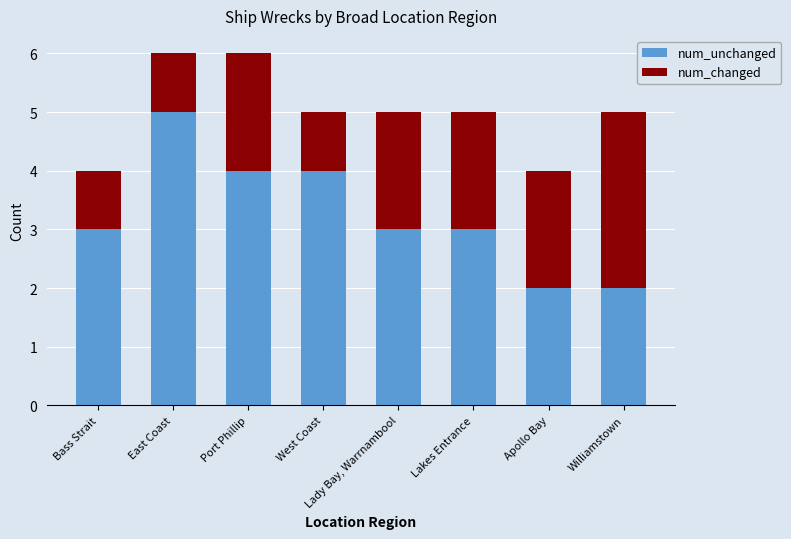

The value of num_unchanged at East Coast is 5. True or false?

True